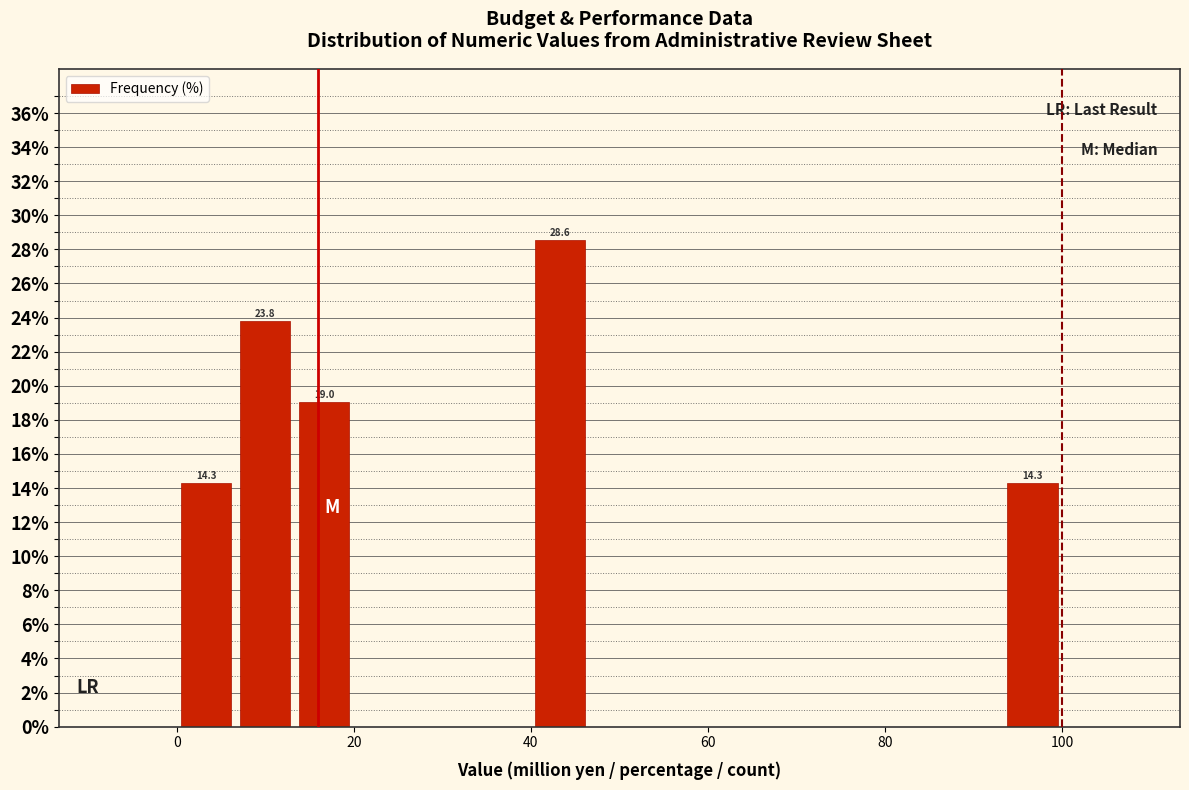

Around what value on the x-axis is the tallest bar? Give the approximate position of its centre, as read against the axis.

44